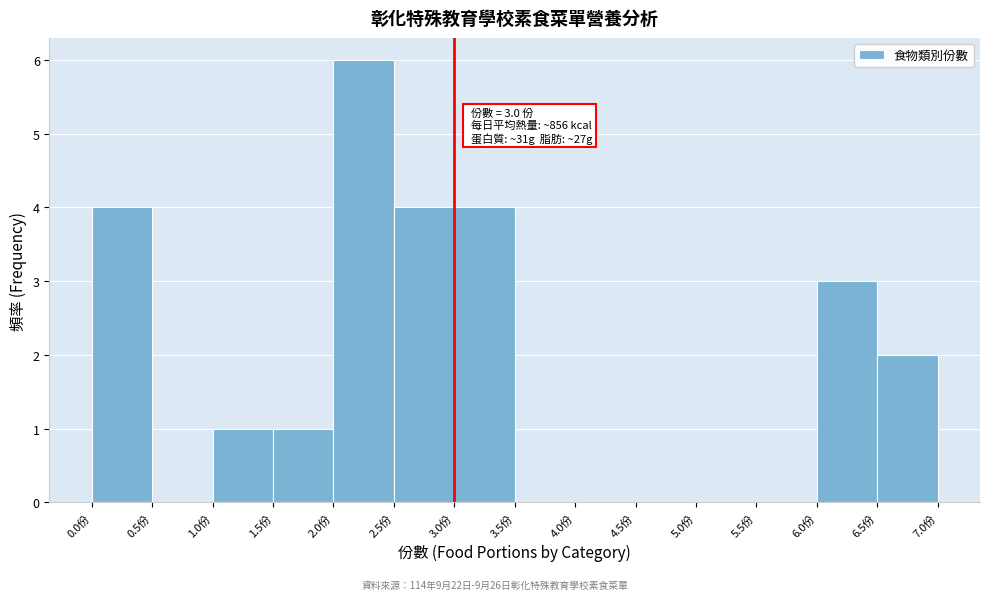

Over which range of the x-axis is the bar tallest?

2.0 to 2.5